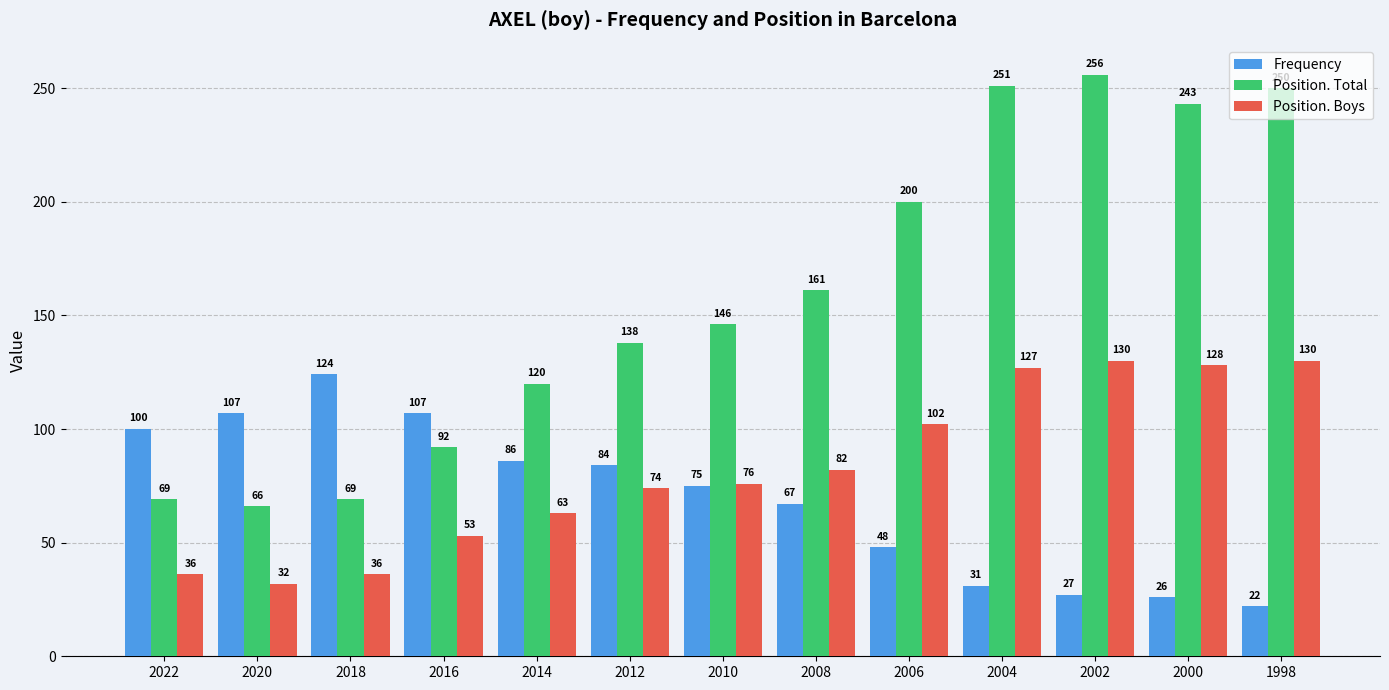

Which series has the largest range (max minus min)?

Position. Total